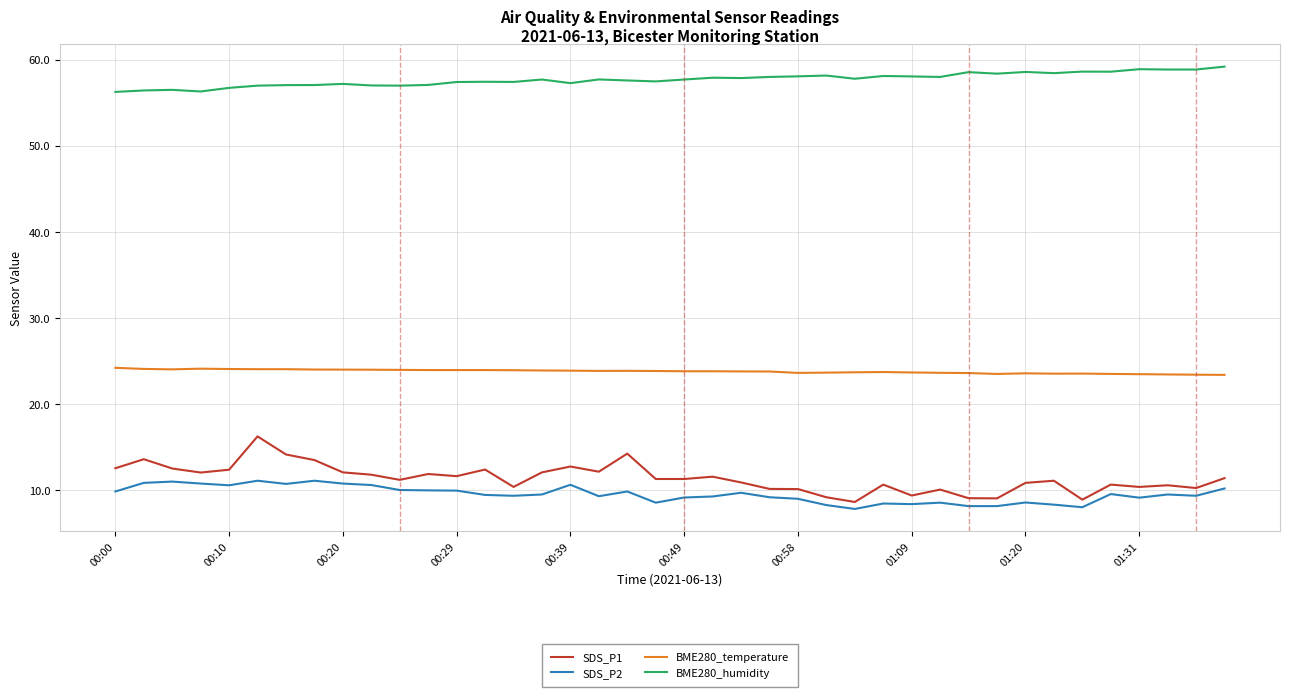

True or false: BME280_humidity and BME280_temperature cross at least once.

False